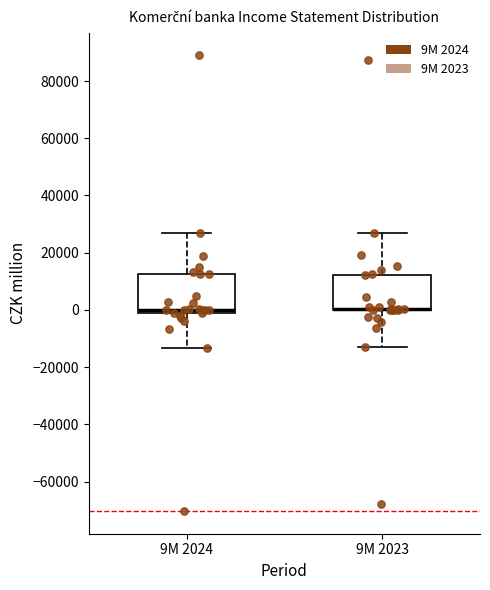

Reading left to right, read every box against the y-axis: the position of its median line, the range the box covers, and the ends of its whiskers. The values are not printed on the chart, so give them approximately, as read against the axis.

9M 2024: median 0 (just above the box's lower edge), box 0 to 12000, whiskers -14000 to 26000
9M 2023: median 0 (drawn on the box's lower edge), box 0 to 12000, whiskers -14000 to 26000